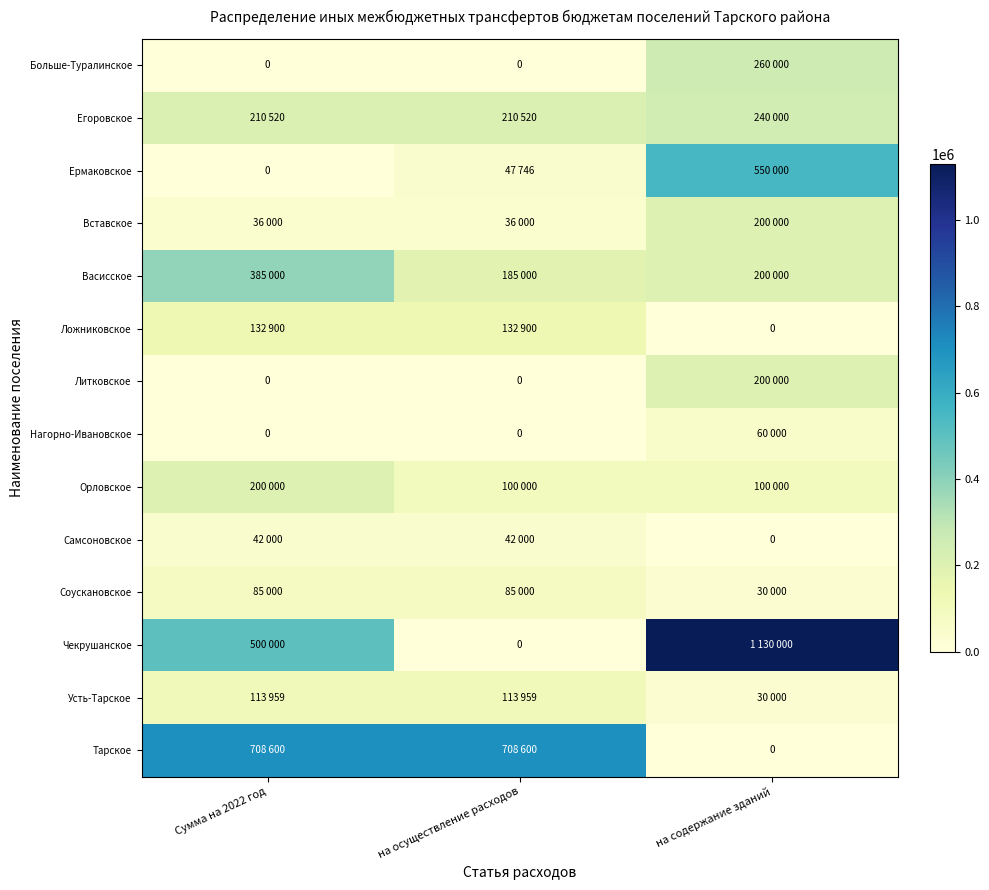

Which category has the lowest value across all series?

Сумма на 2022 год